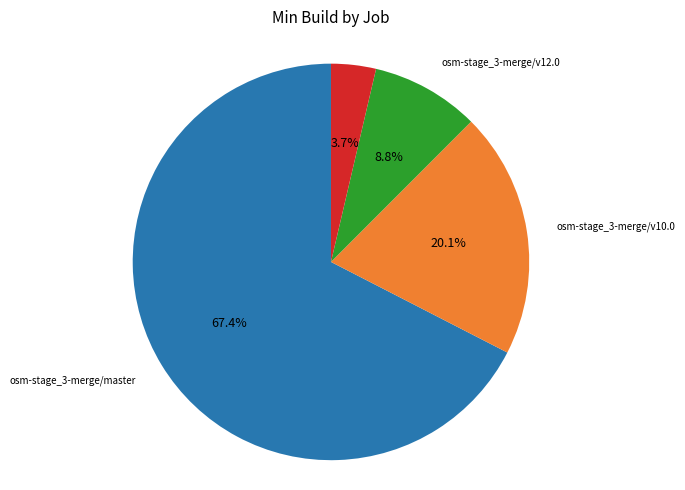

Which has a higher value, osm-stage_3-merge/master or osm-stage_3-merge/v13.0?

osm-stage_3-merge/master